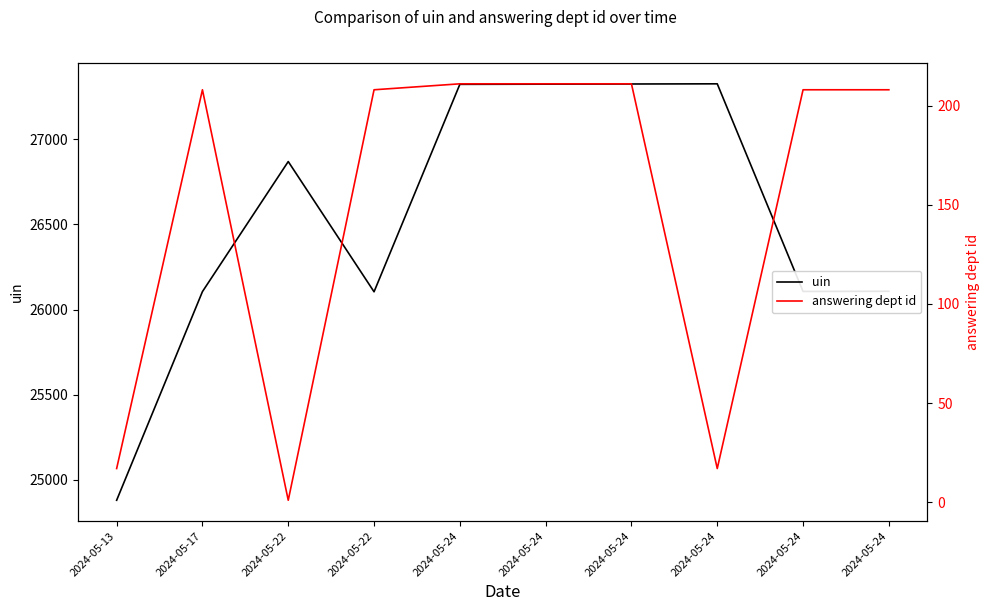

At which category does uin reach its first local valley?

2024-05-22